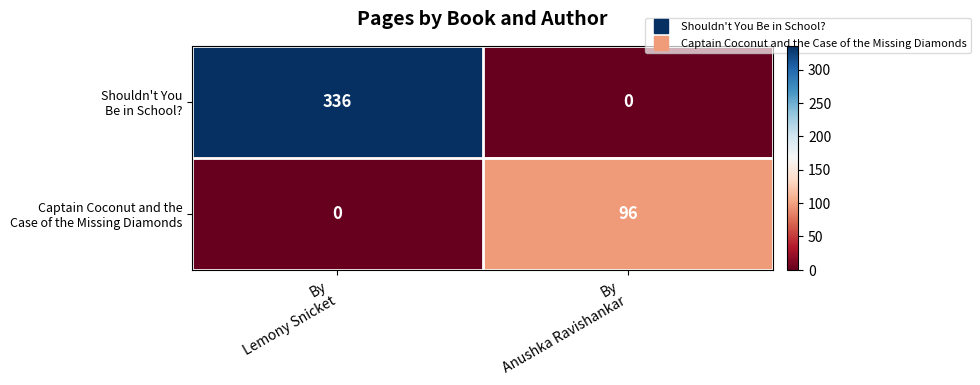

At how many categories does at least one series exceed 24?

2